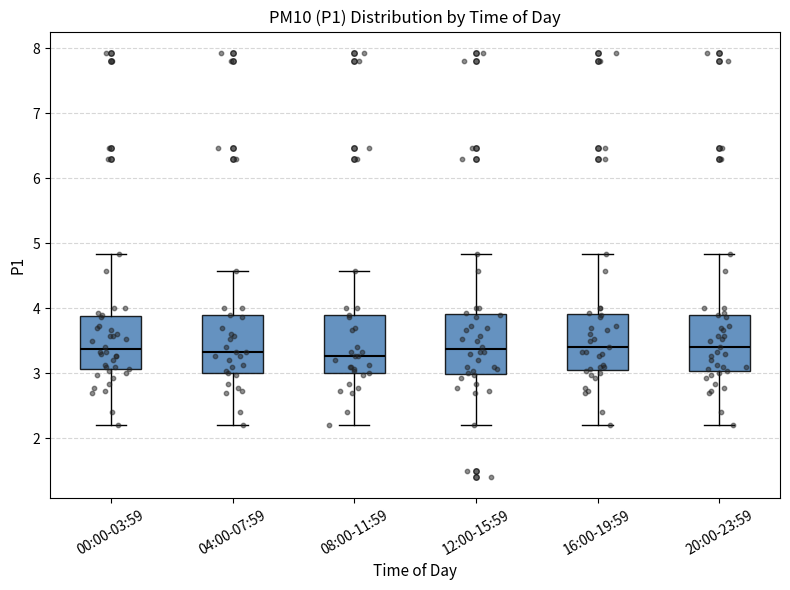

Where is the lower edge of the box for 12:00-15:59 on the y-axis? The values are not printed on the chart, so give them approximately, as read against the axis.

3.0